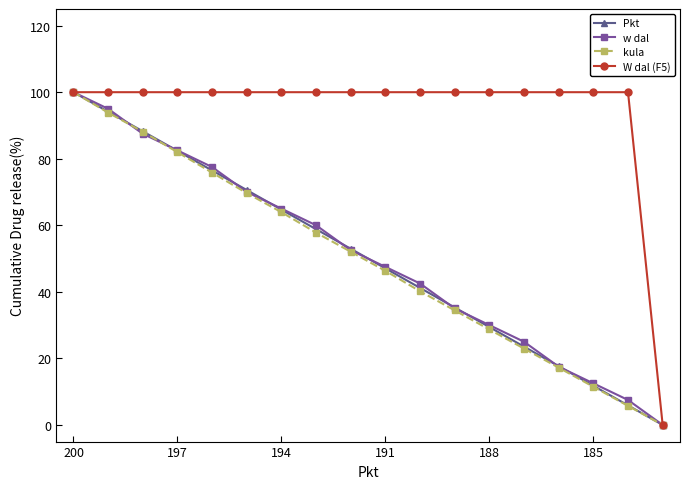

What is the average value of the kula series?

49.5